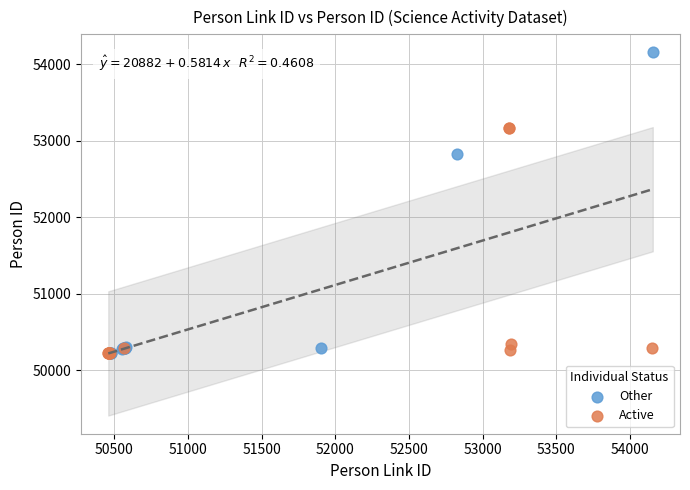

Which series contains the highest Y value?

Other